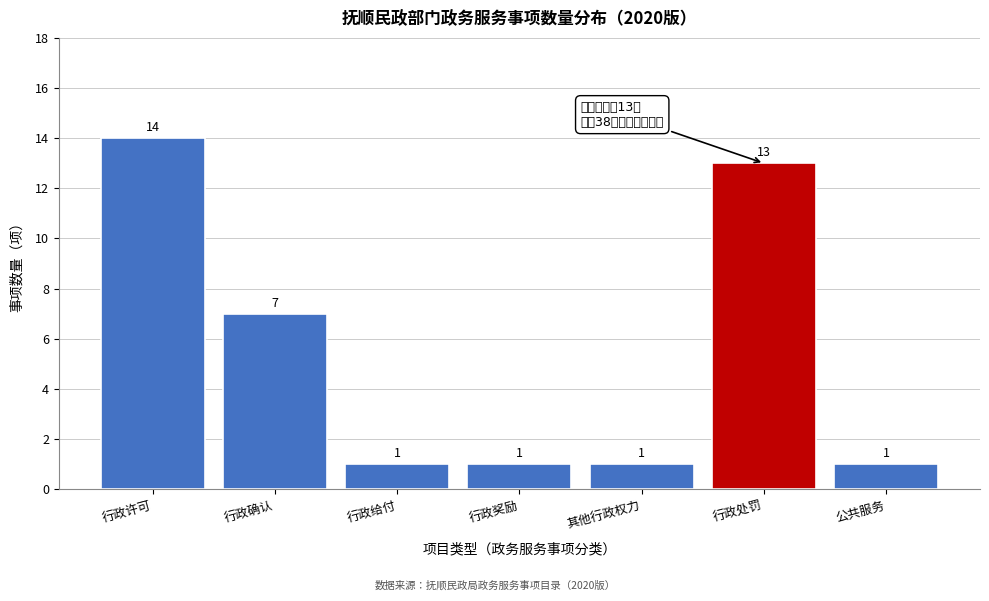

Reading left to right, what are all the values shown in this chart?

14	7	1	1	1	13	1